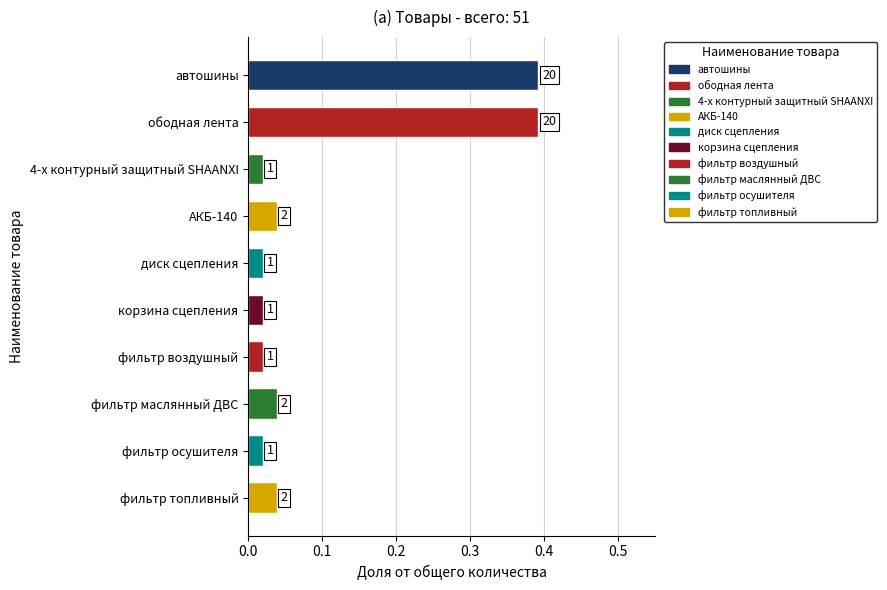

How many bars are there in total?

10